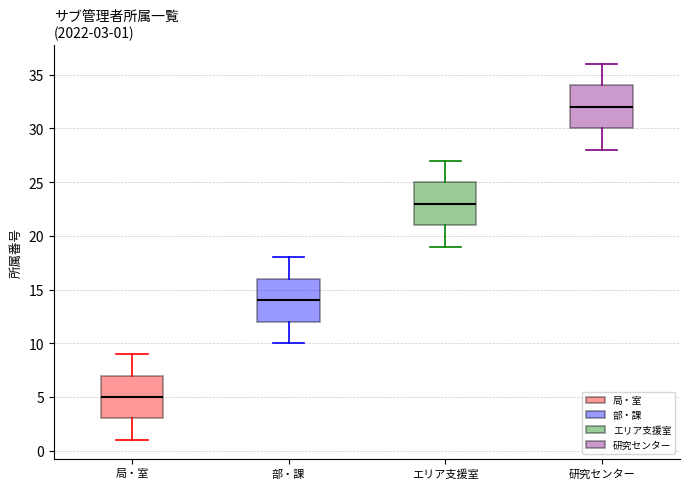

Which box has the lowest median line?

局・室